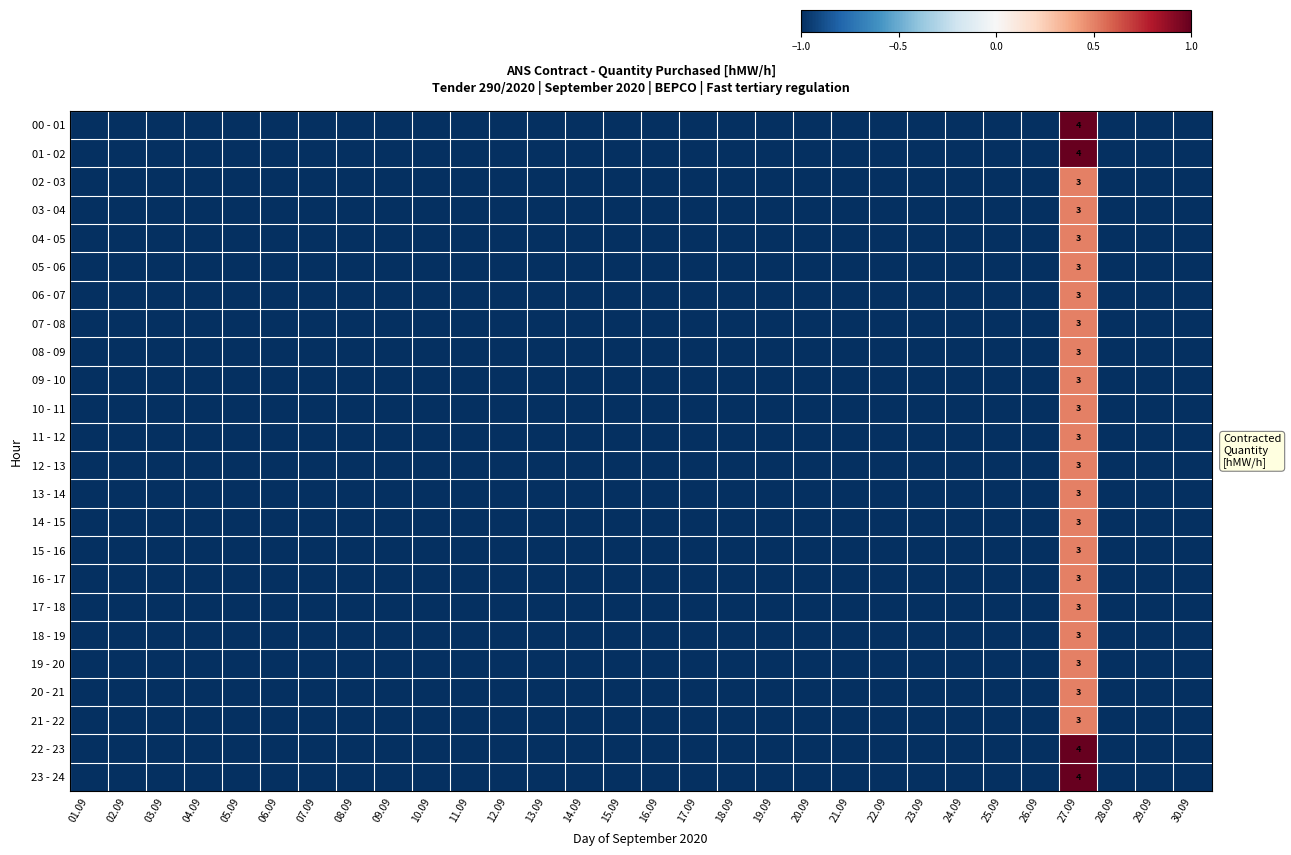

At which category does the chart reach its peak across all series?

27.09